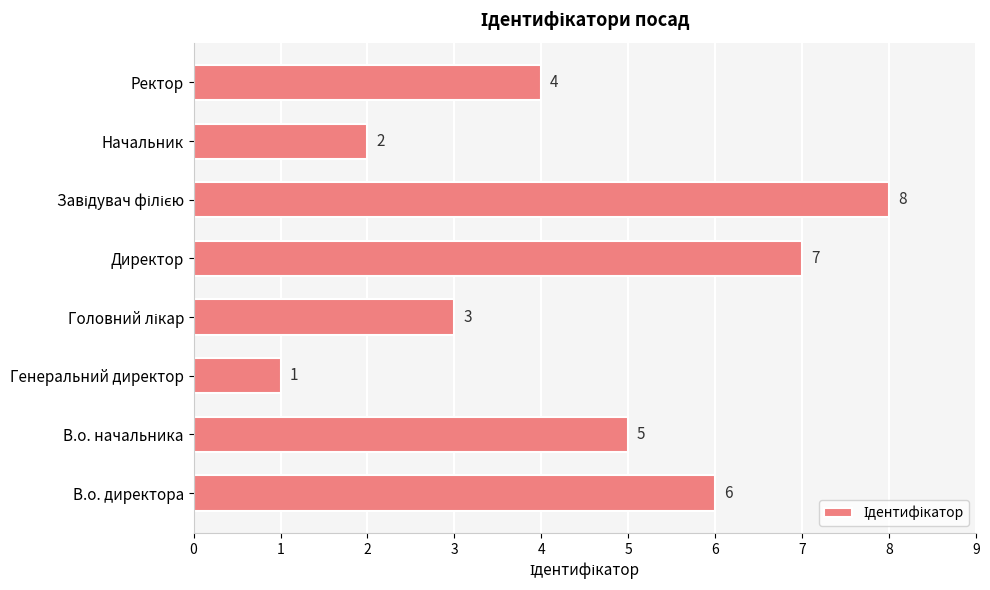

What is the change in value from Директор to Начальник?

-5